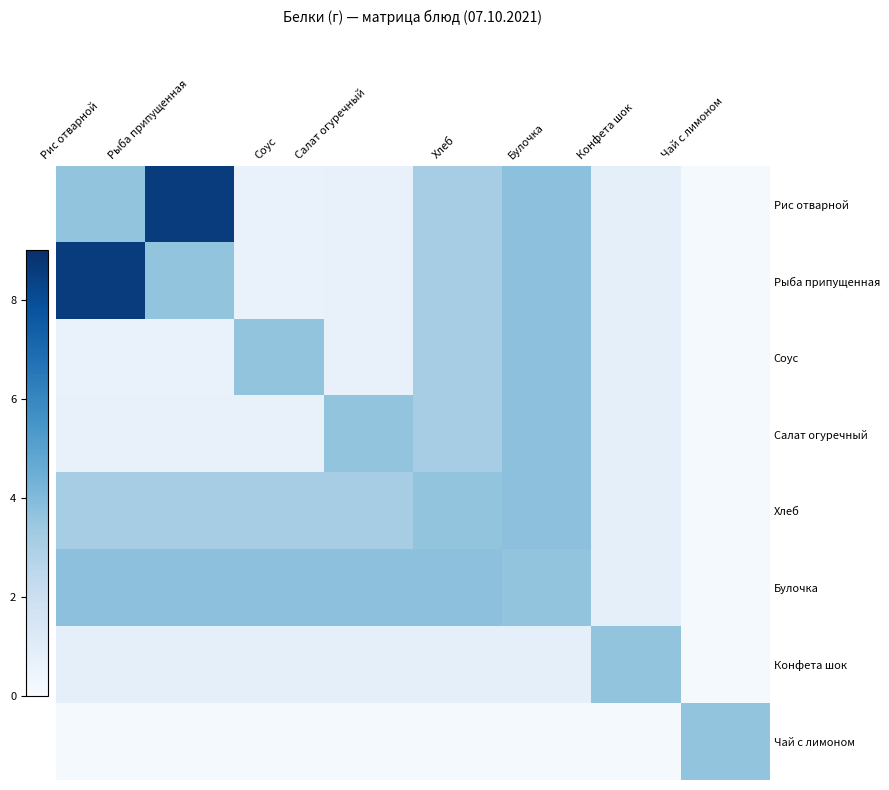

Which series has the widest spread of values?

Рис отварной